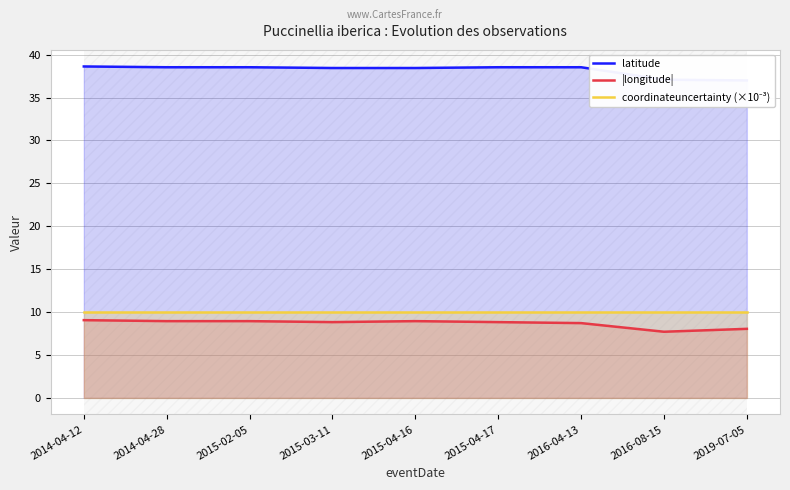

At which category does latitude reach its first local valley?

2015-03-11